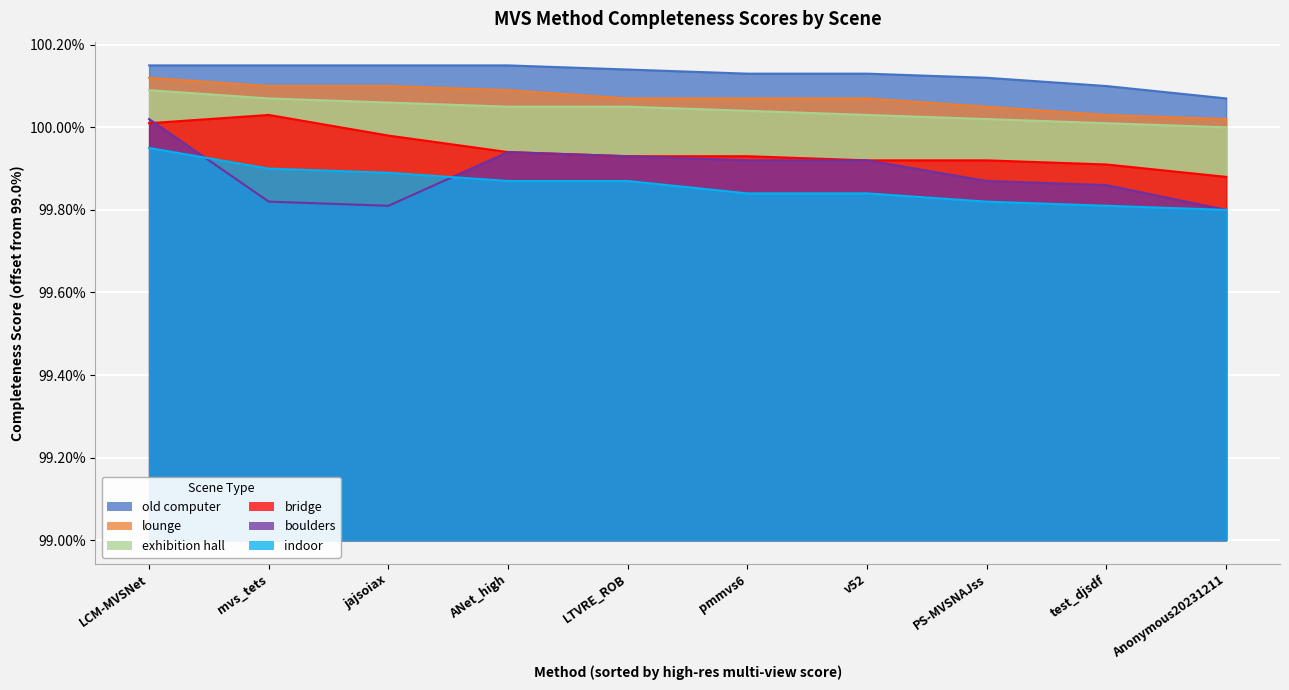

Which category has the highest value in the bridge series?

mvs_tets